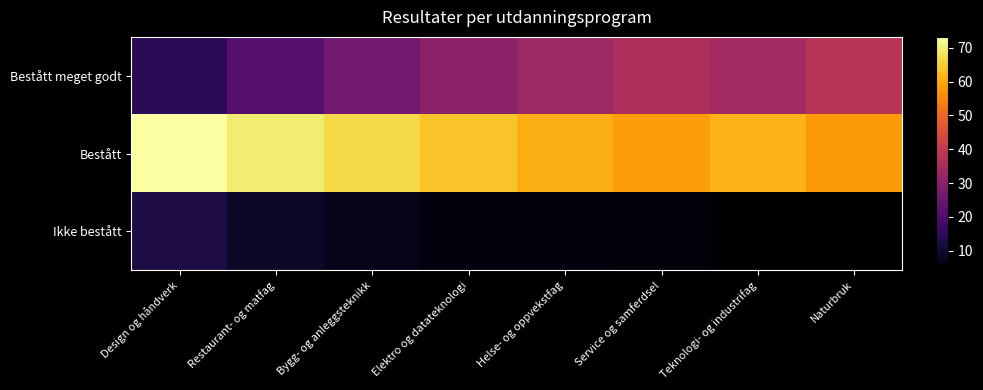

Which series has the largest range (max minus min)?

Bestått meget godt